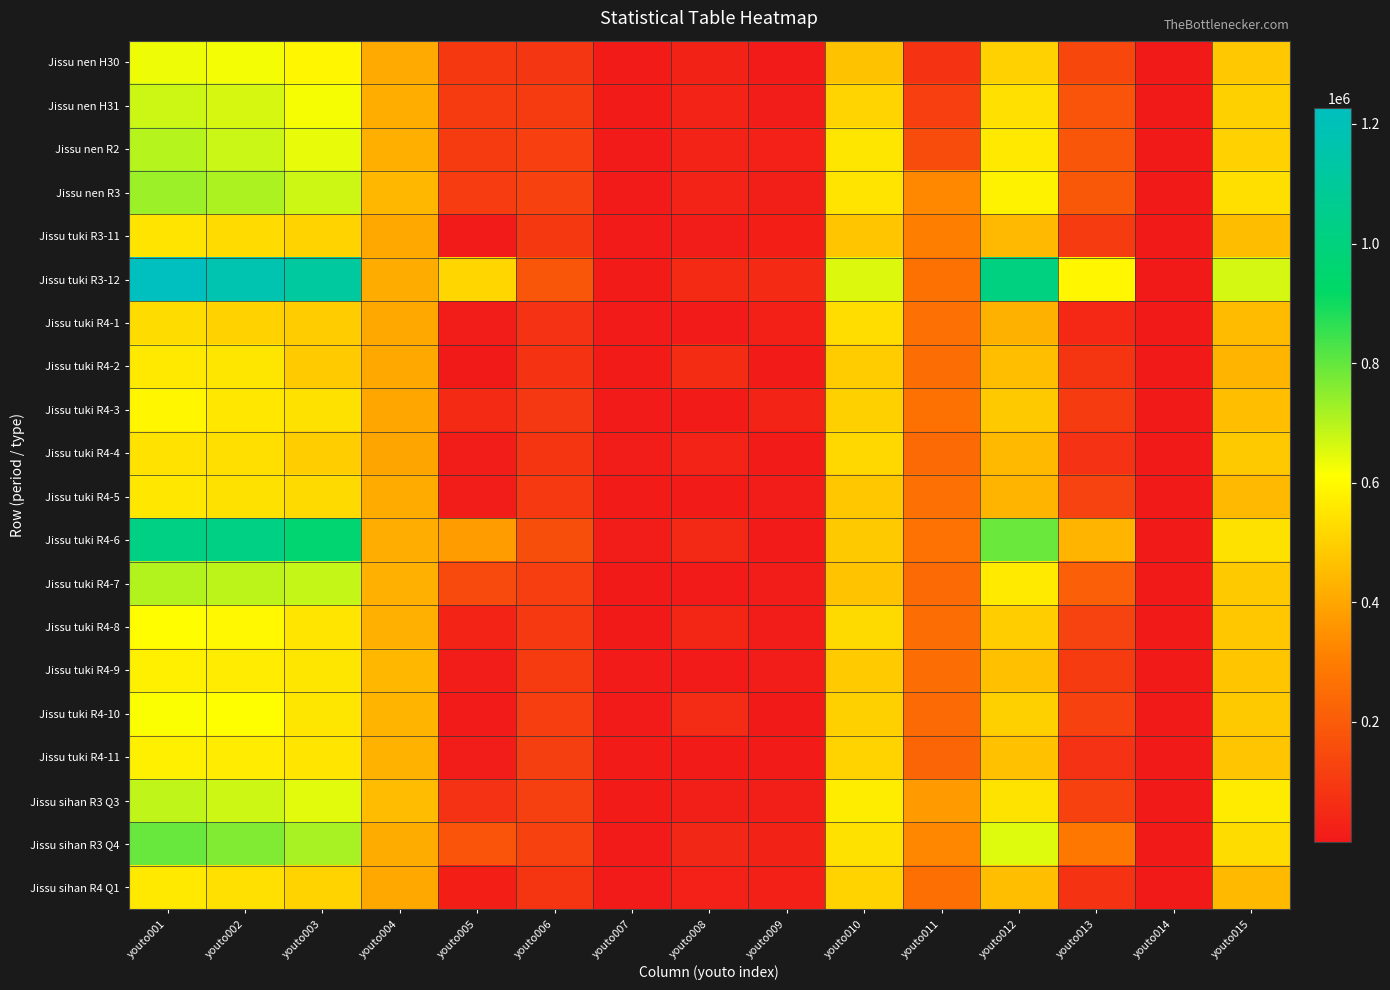

Between youto015 and youto013, which is larger?

youto015